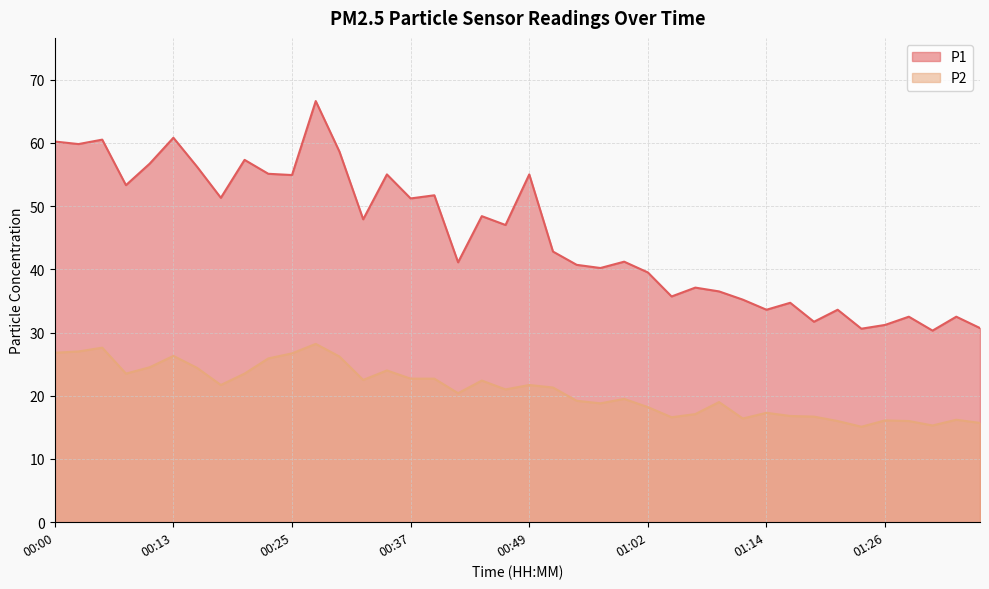

How many values in the P1 series are below 47?

20